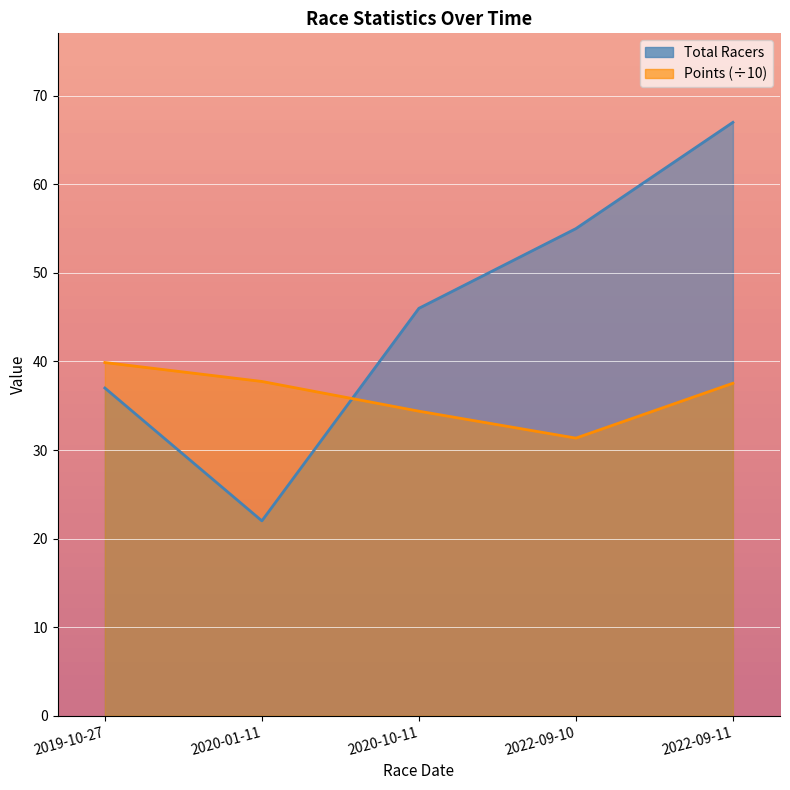

How many intersections are there between Total Racers and Points?

1